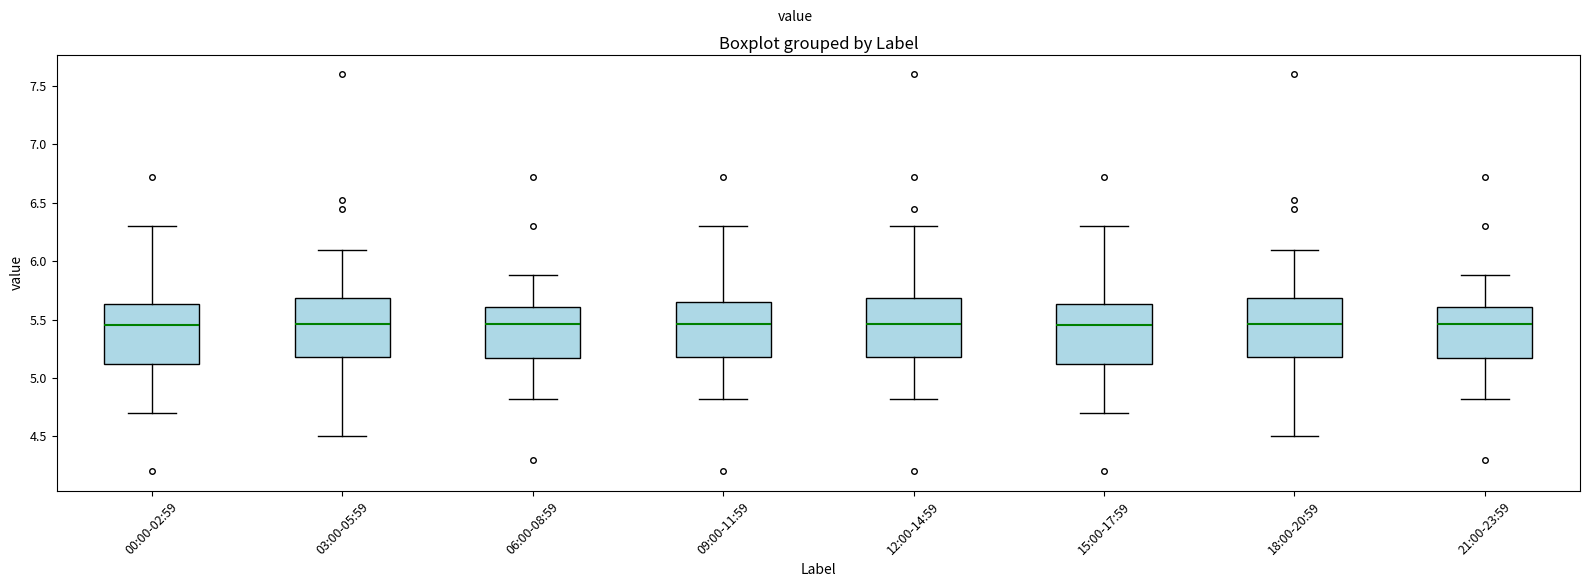

Reading left to right, read every box against the y-axis: the position of its median line, the range the box covers, and the ends of its whiskers. The values are not printed on the chart, so give them approximately, as read against the axis.

00:00-02:59: median 5.45, box 5.10 to 5.65, whiskers 4.70 to 6.30
03:00-05:59: median 5.45, box 5.20 to 5.70, whiskers 4.50 to 6.10
06:00-08:59: median 5.45, box 5.15 to 5.60, whiskers 4.80 to 5.90
09:00-11:59: median 5.45, box 5.20 to 5.65, whiskers 4.80 to 6.30
12:00-14:59: median 5.45, box 5.20 to 5.70, whiskers 4.80 to 6.30
15:00-17:59: median 5.45, box 5.10 to 5.65, whiskers 4.70 to 6.30
18:00-20:59: median 5.45, box 5.20 to 5.70, whiskers 4.50 to 6.10
21:00-23:59: median 5.45, box 5.15 to 5.60, whiskers 4.80 to 5.90